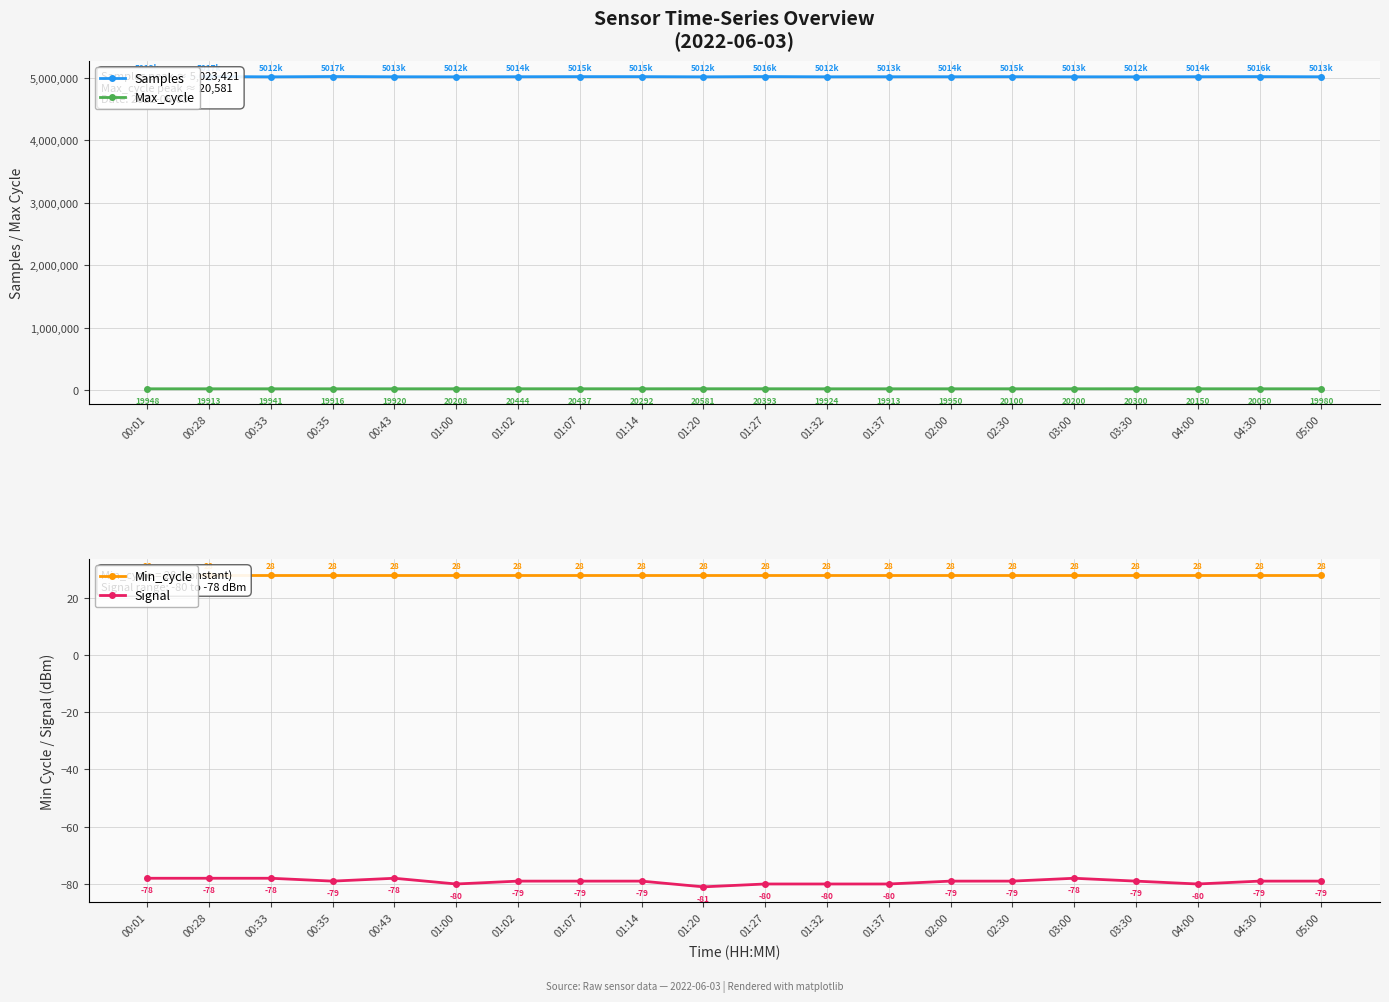

List the series in order of their peak value, highest first.

Samples, Max_cycle, Min_cycle, Signal